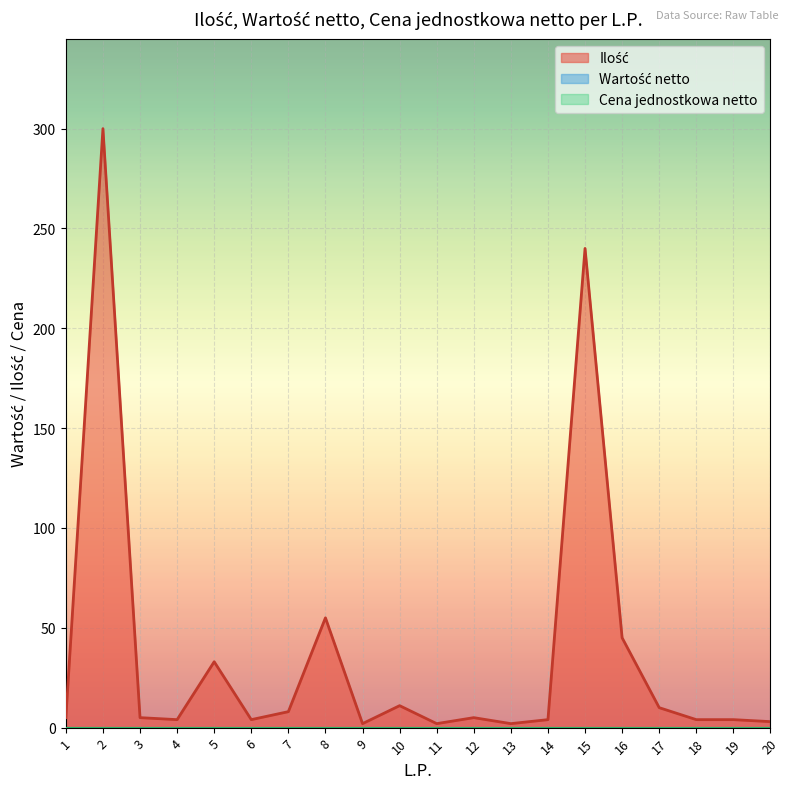

List the labels in order of Wartość netto value, smallest first.

1, 2, 3, 4, 5, 6, 7, 8, 9, 10, 11, 12, 13, 14, 15, 16, 17, 18, 19, 20